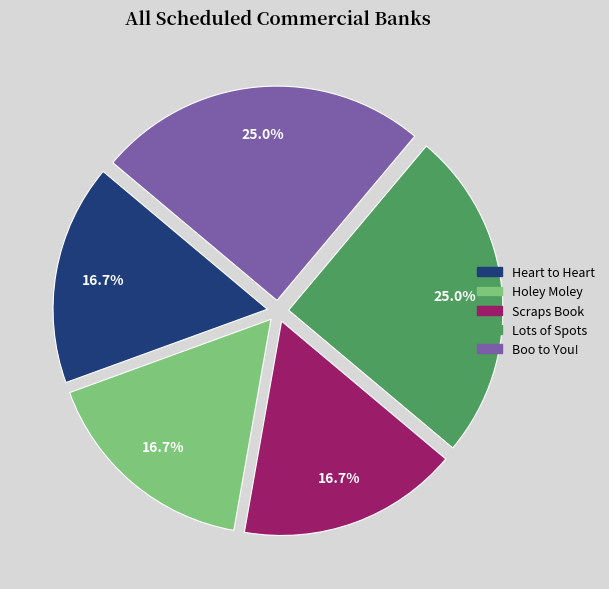

Count the number of slices in the pie.

5